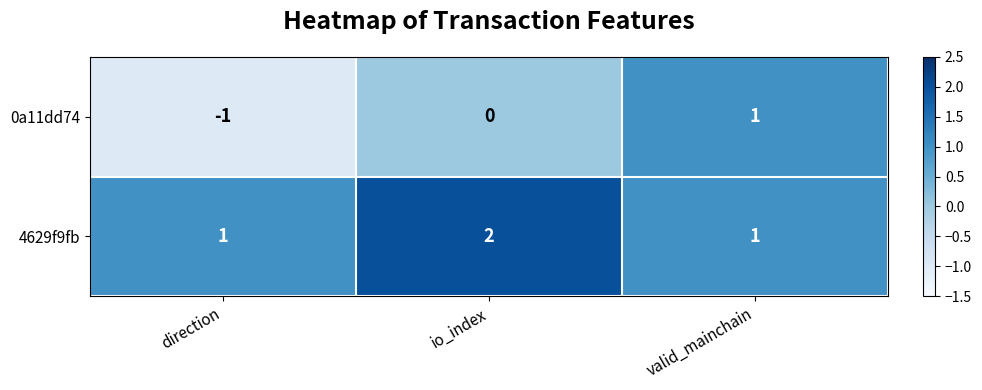

Which series has the largest total across all categories?

4629f9fb